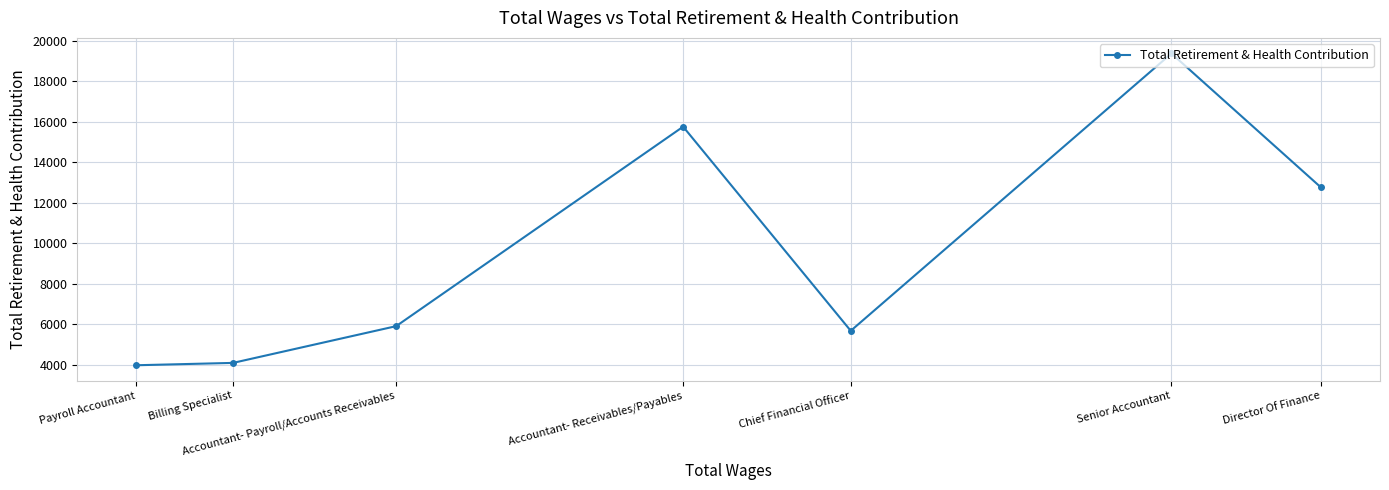

Reading left to right, what are all the values shown in this chart?

Payroll Accountant=3972	Billing Specialist=4088	Accountant- Payroll/Accounts Receivables=5903	Accountant- Receivables/Payables=15755	Chief Financial Officer=5673	Senior Accountant=19371	Director Of Finance=12763